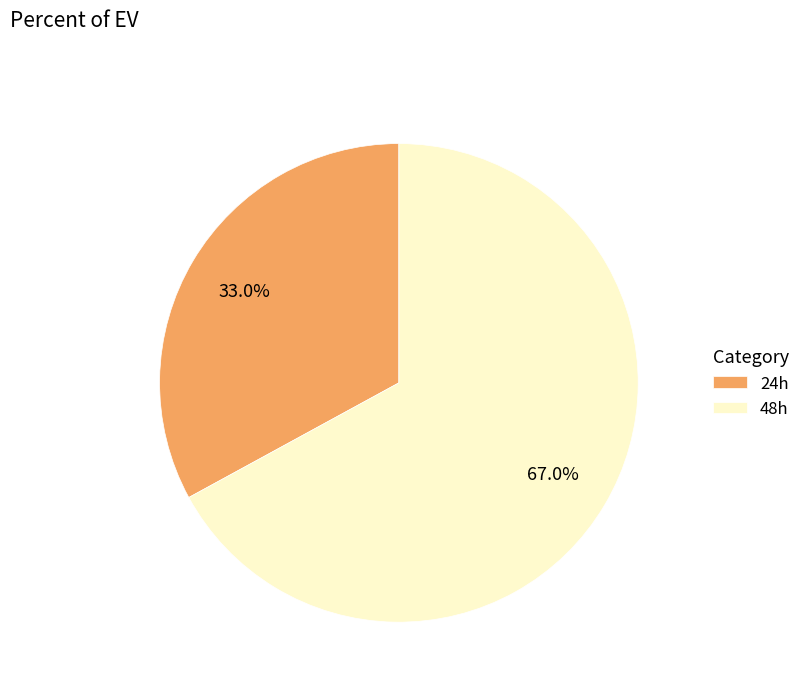

To the nearest percent, what portion does 48h represent?

67%